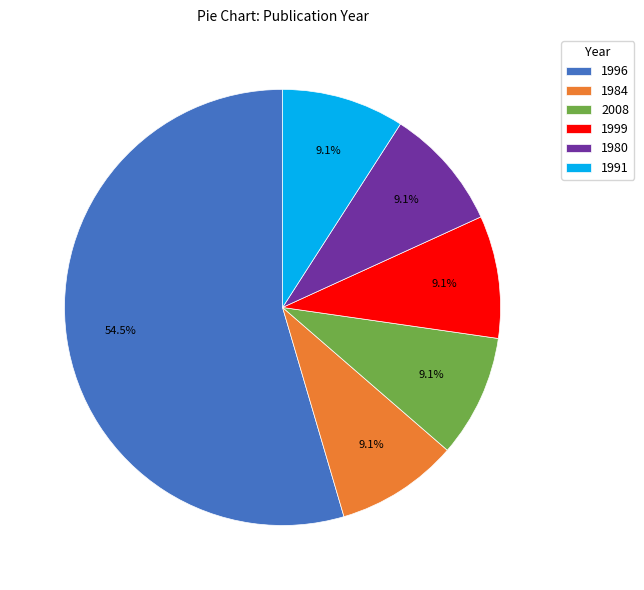

Which slice is the largest?

1996